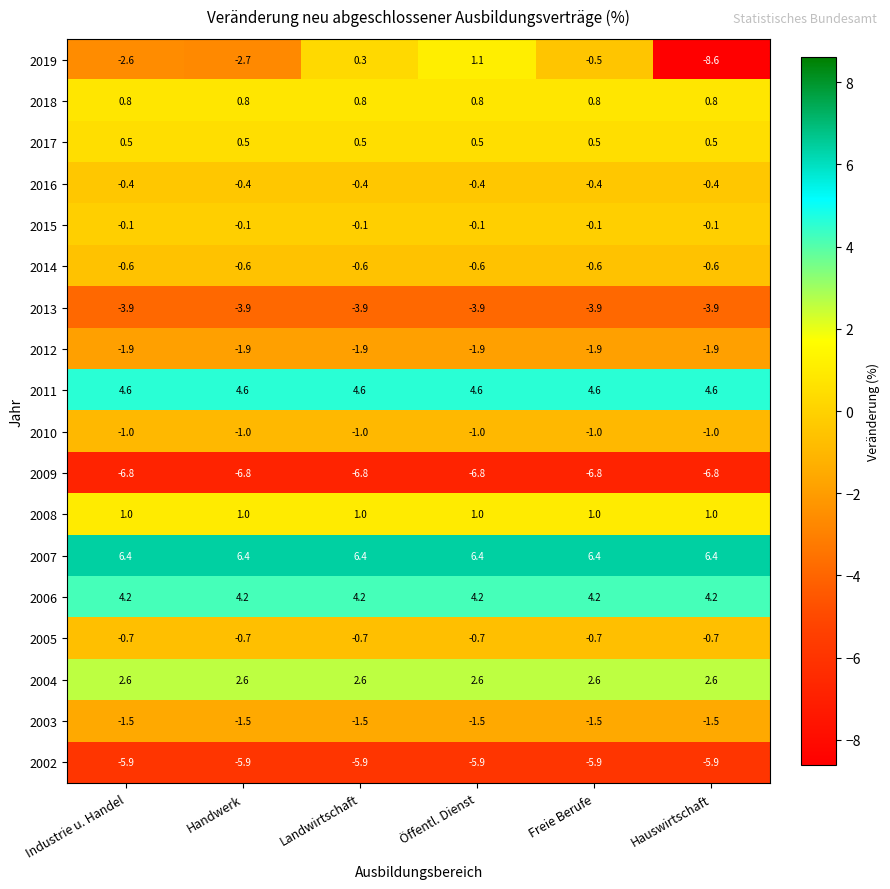

List the series in order of their peak value, highest first.

2007, 2011, 2006, 2004, 2019, 2008, 2018, 2017, 2015, 2016, 2014, 2005, 2010, 2003, 2012, 2013, 2002, 2009